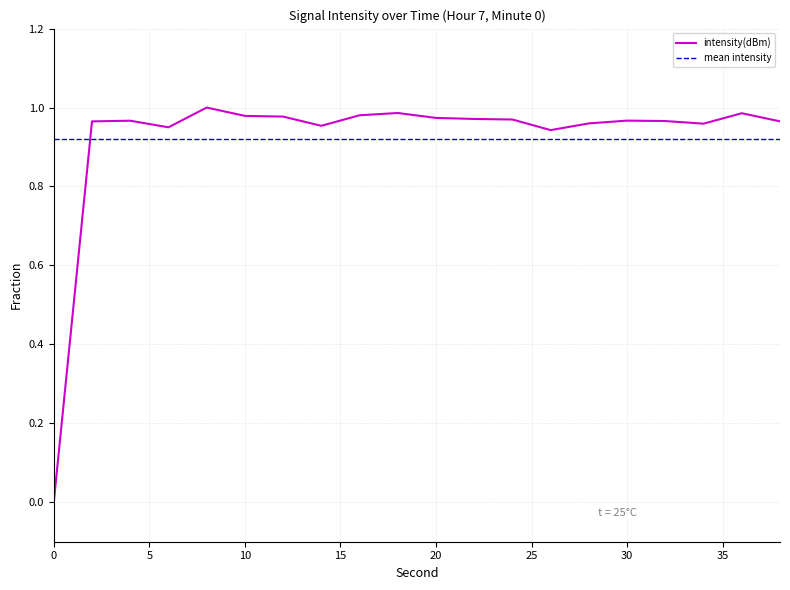

Count the number of data series in this chart.

2